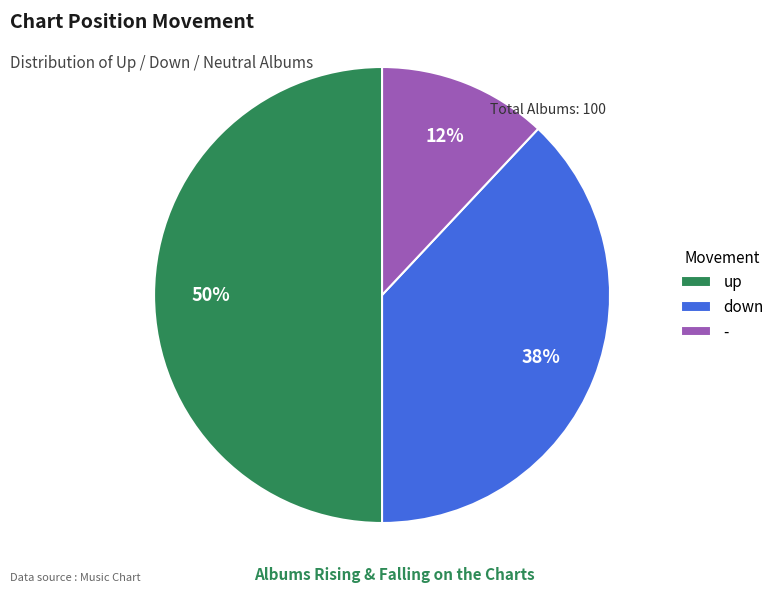

Is the sum of down and up greater than half?

Yes